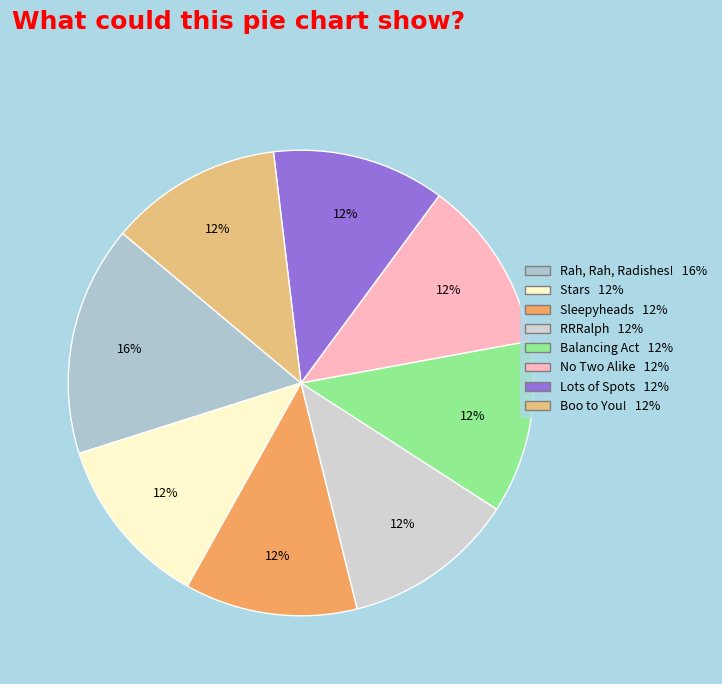

The Stars slice represents 12% of the pie. True or false?

True